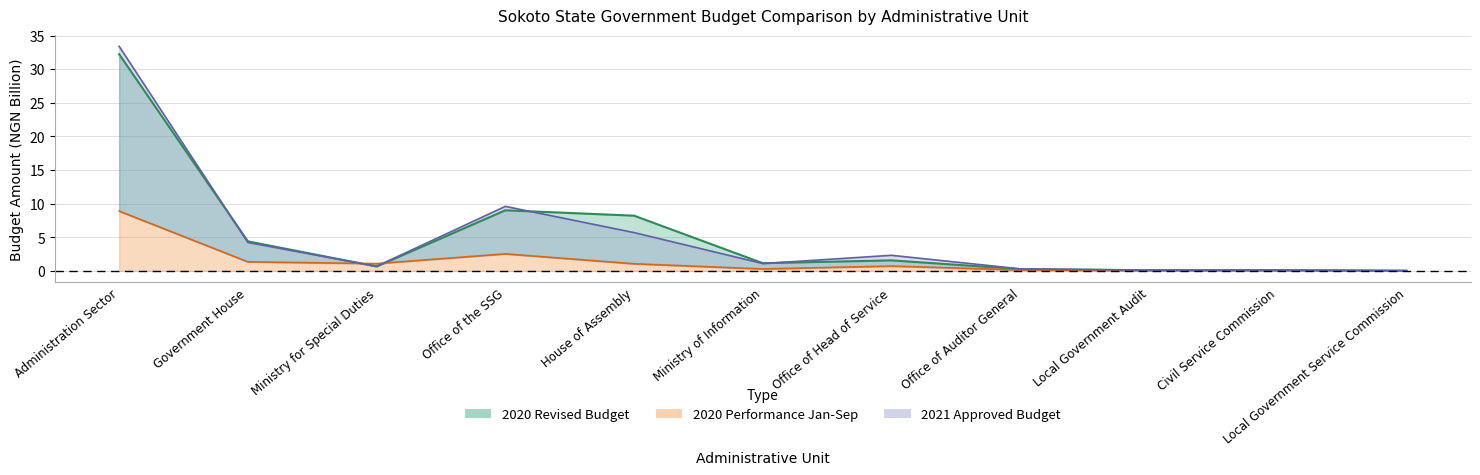

The value of 2020 Revised Budget at Local Government Audit is 0.1. True or false?

True